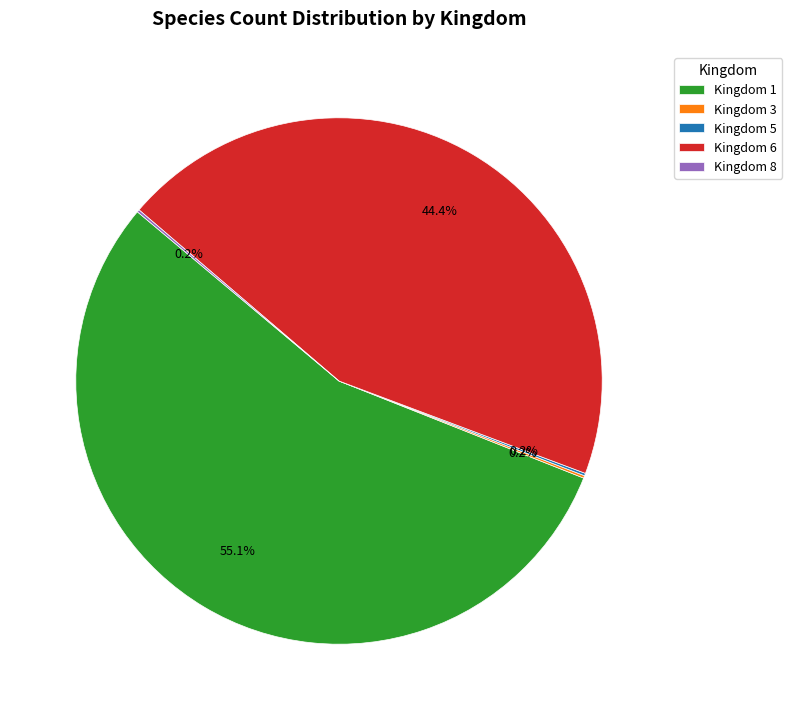

Between Kingdom 1 and Kingdom 6, which is larger?

Kingdom 1